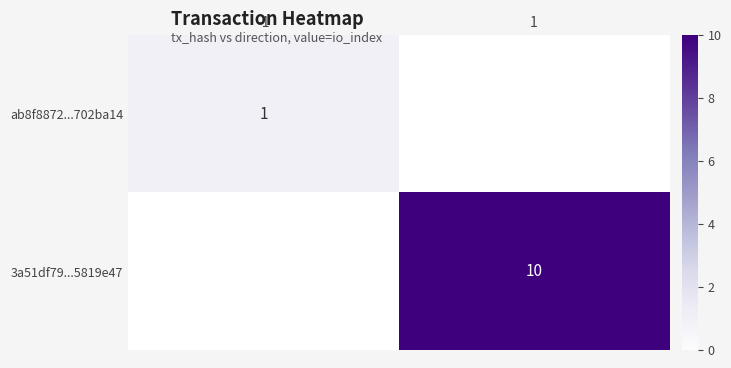

The value of 3a51df79...5819e47 at 1 is 15. True or false?

False